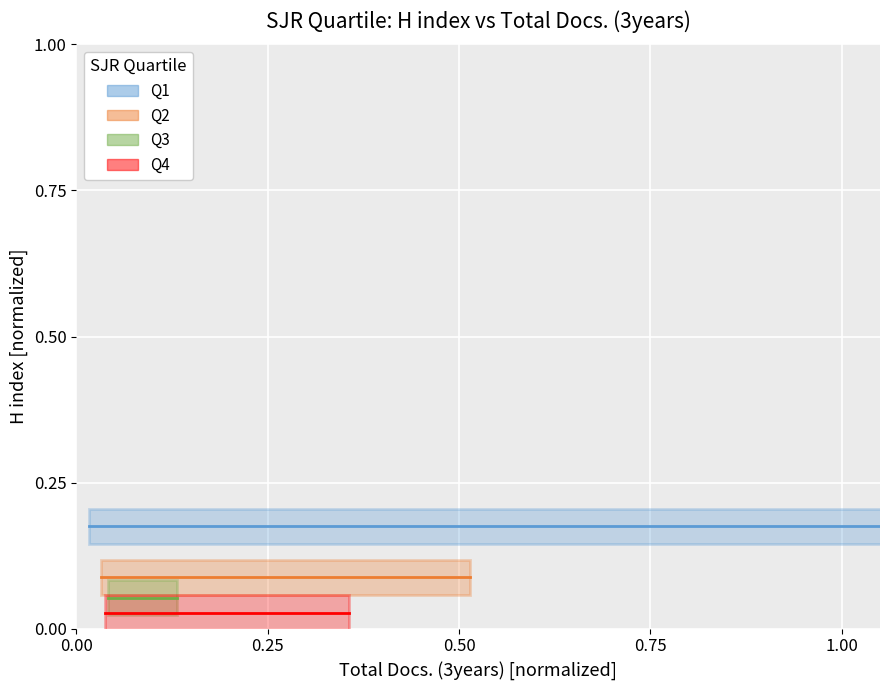

True or false: Q4 mean has a value of 0.0 at 0.00.

False